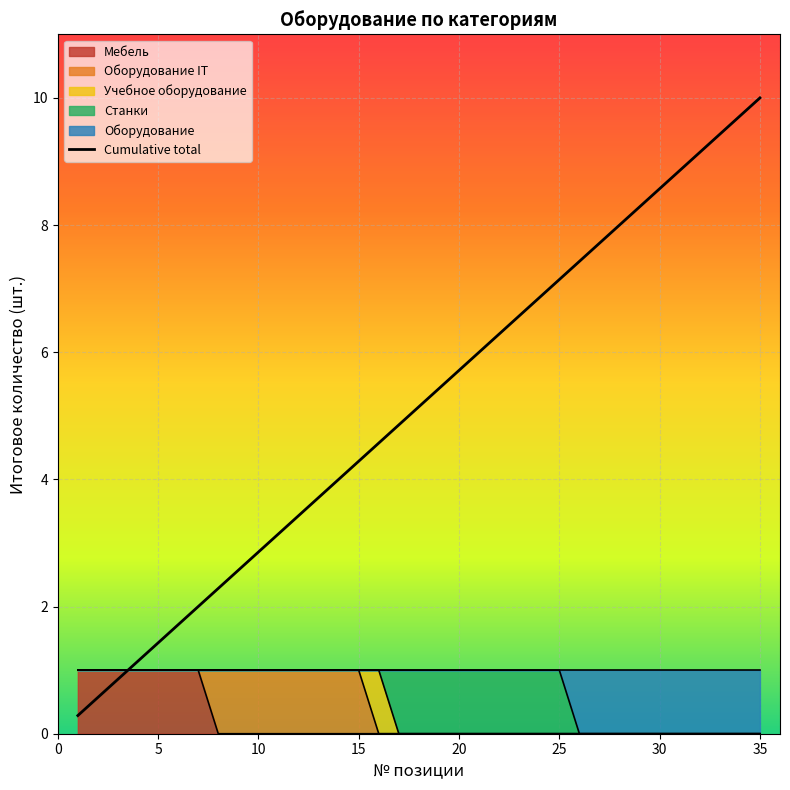

How many values are below 5?

17